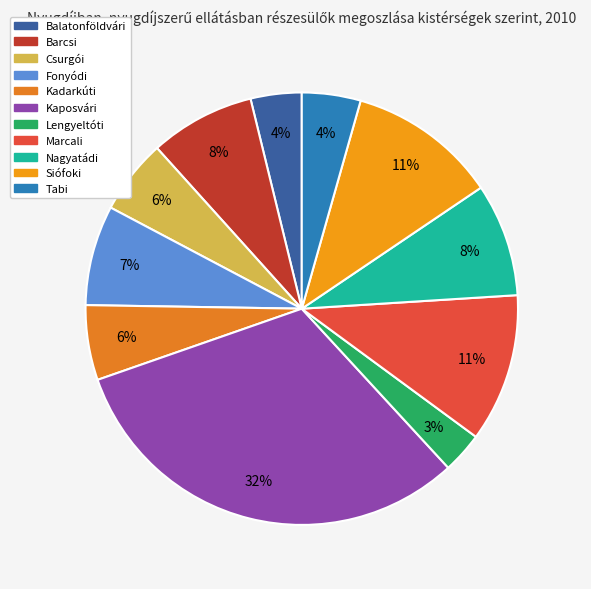

To the nearest percent, what portion does Balatonföldvári represent?

4%